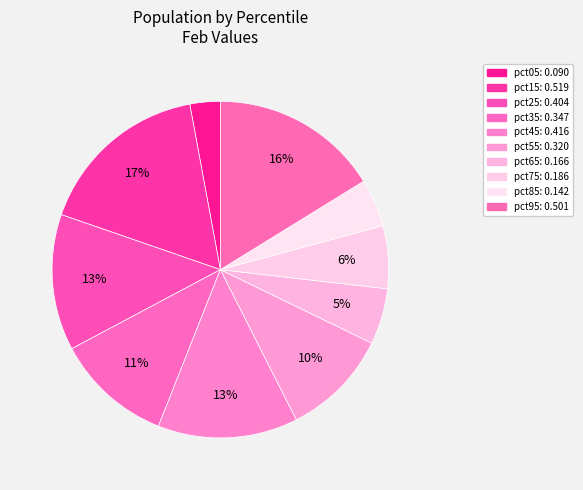

How many segments does this pie chart have?

10